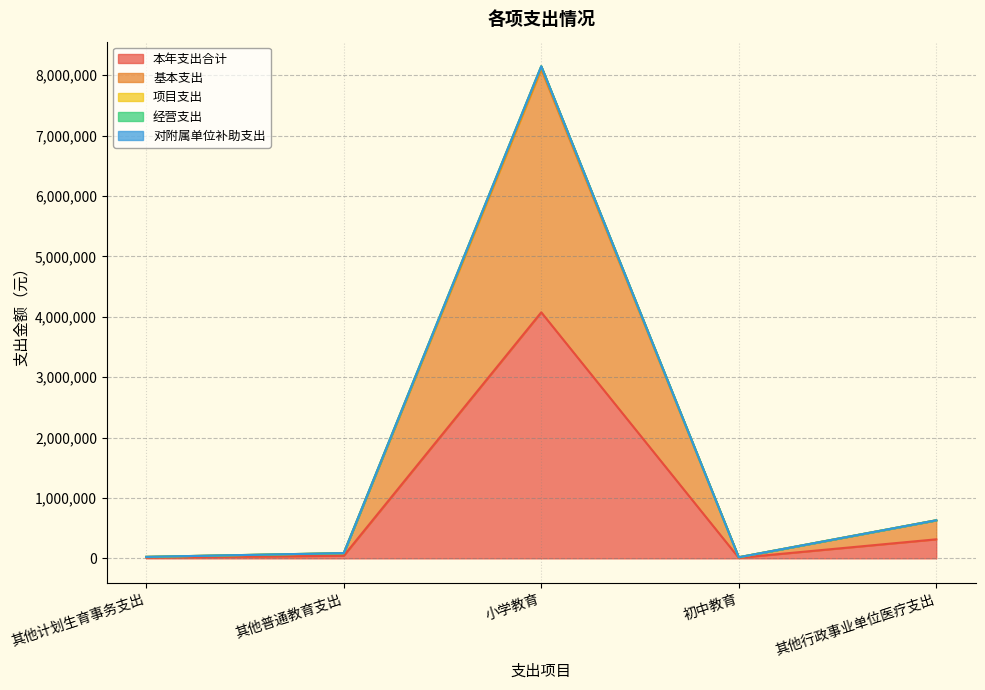

How many lines are shown in the chart?

5